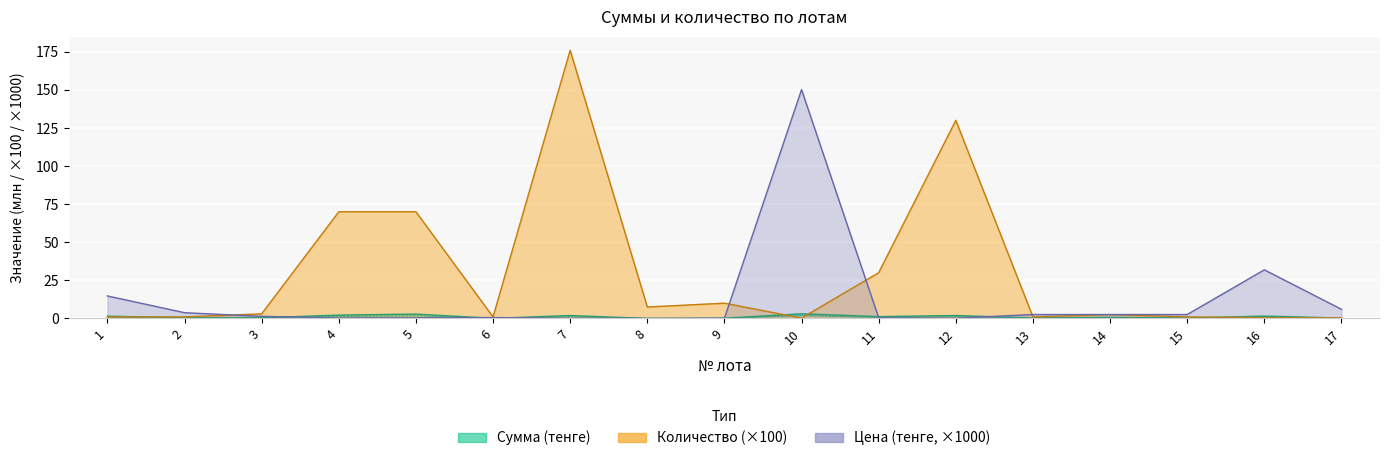

What is the difference between the maximum and minimum values in the Количество series?

175.8